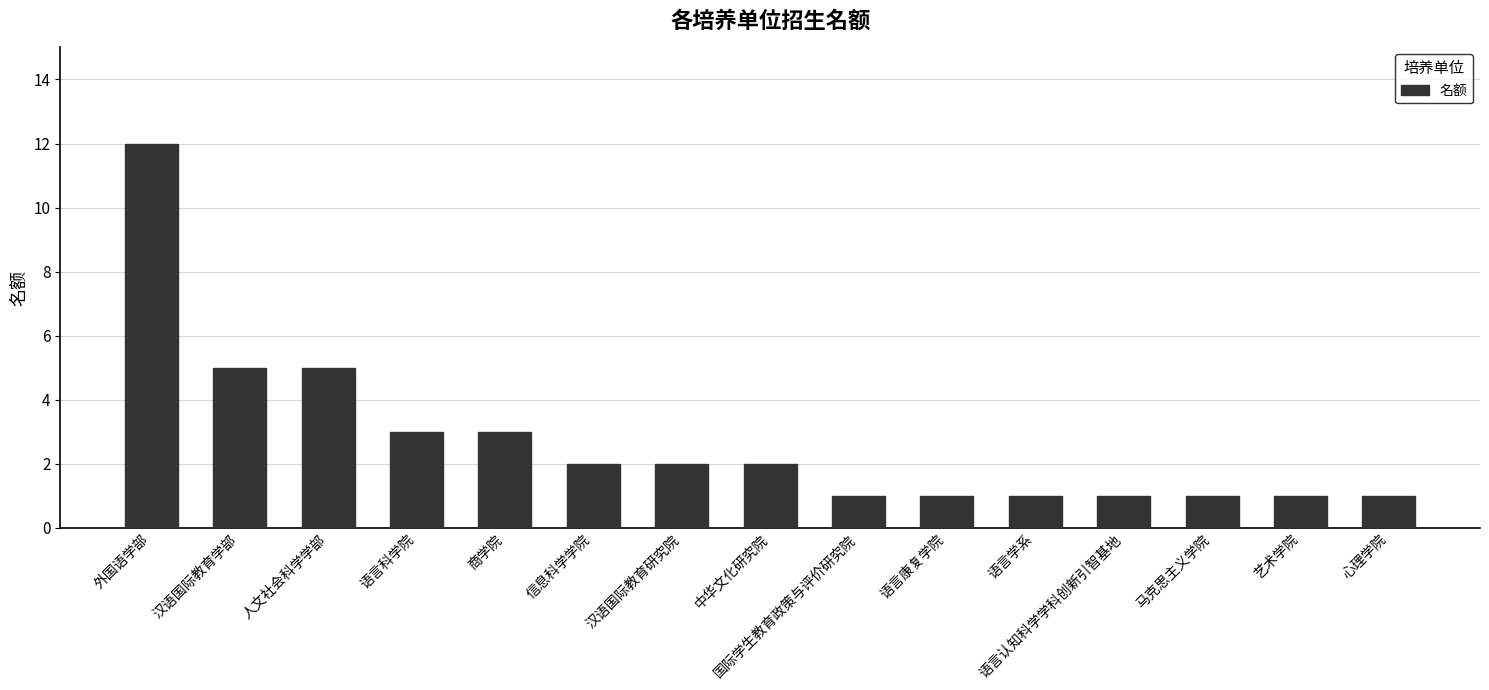

What is the difference between the values at 汉语国际教育学部 and 外国语学部?

7